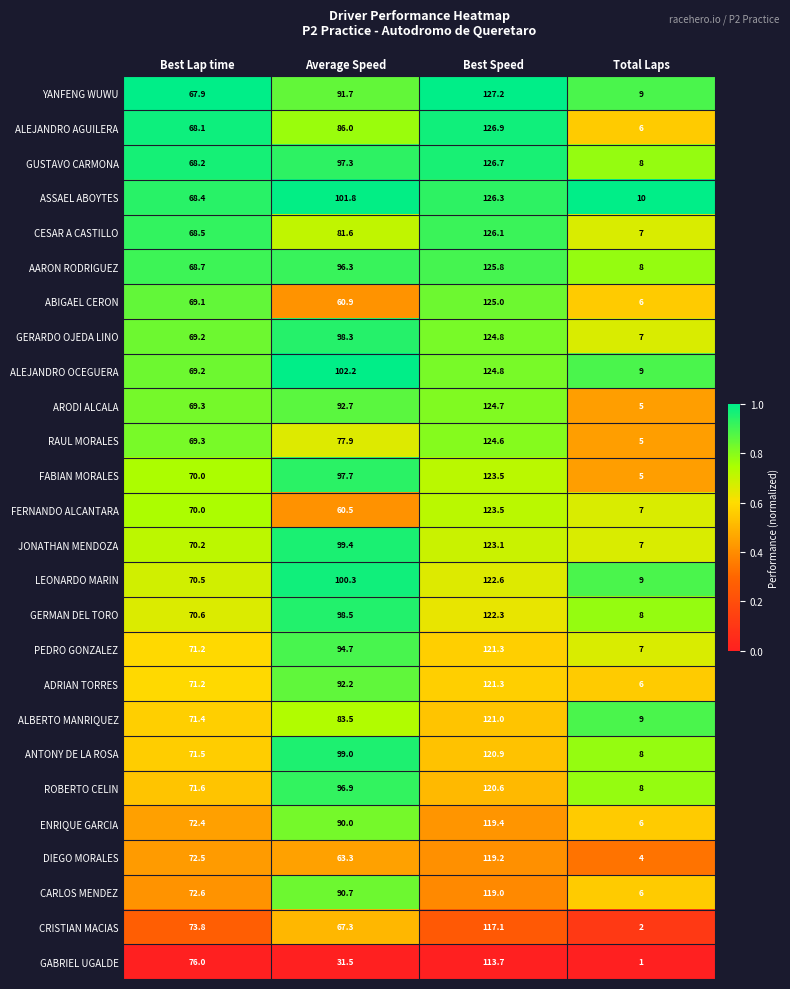

The value of CARLOS MENDEZ at Total Laps is 6.0. True or false?

True